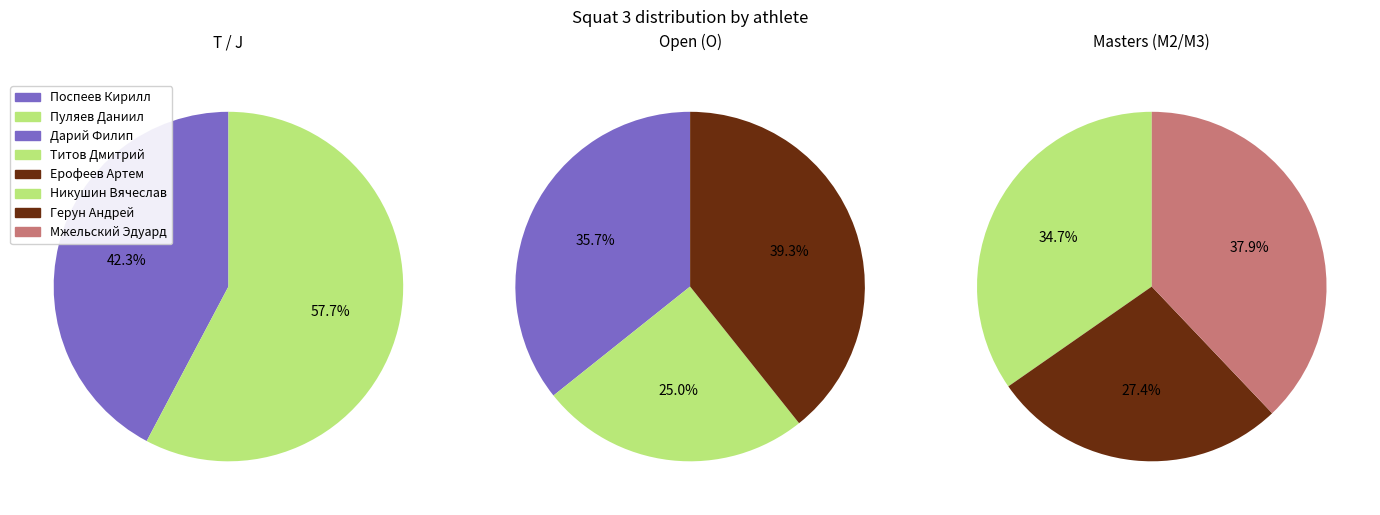

To the nearest percent, what is the difference between the Пуляев Даниил and Мжельский Эдуард slice percentages?

2%